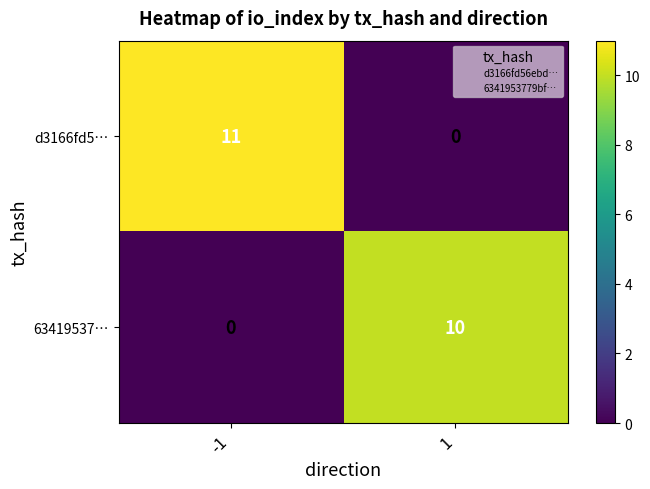

How many positive values does the 63419537… series have?

1